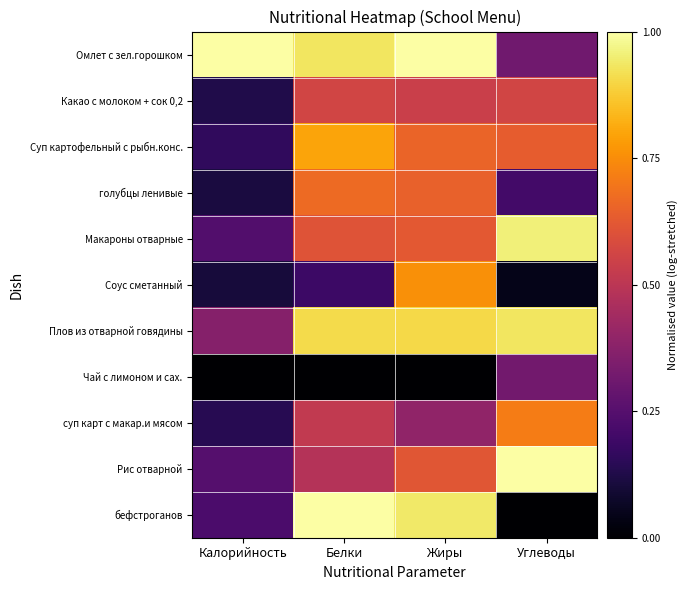

At how many categories does at least one series exceed 0?

4